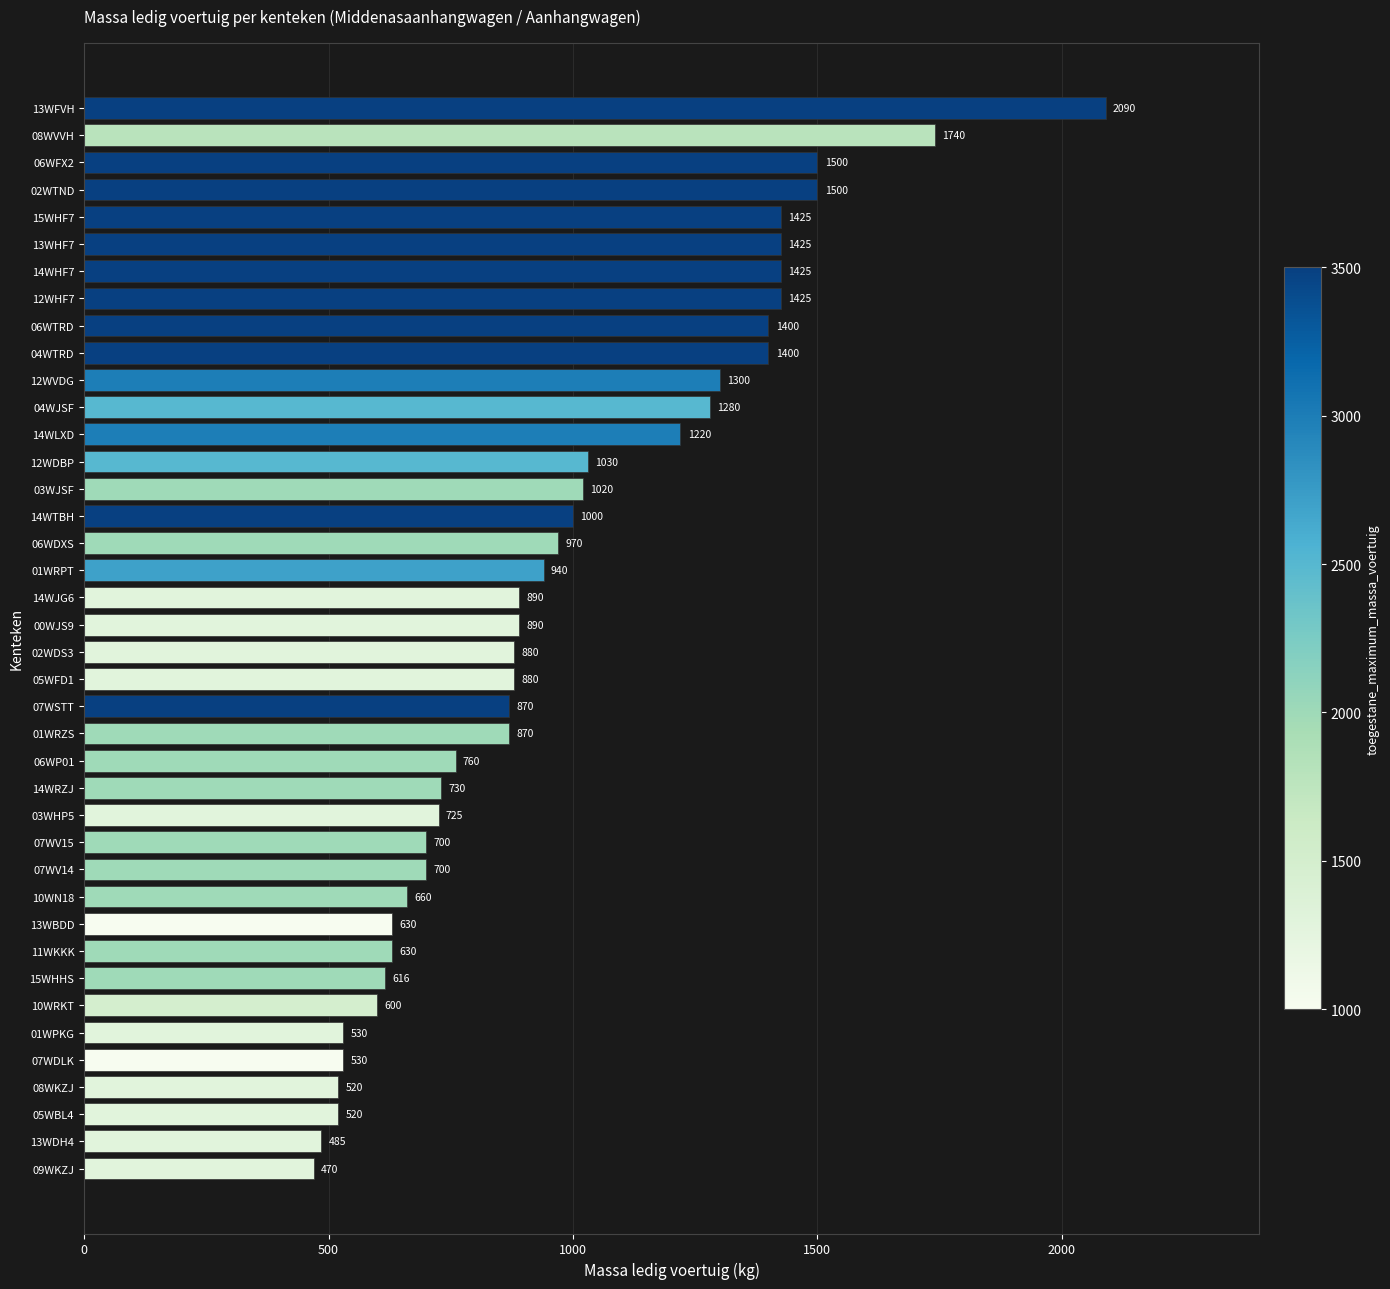

How many distinct data groups are displayed?

1